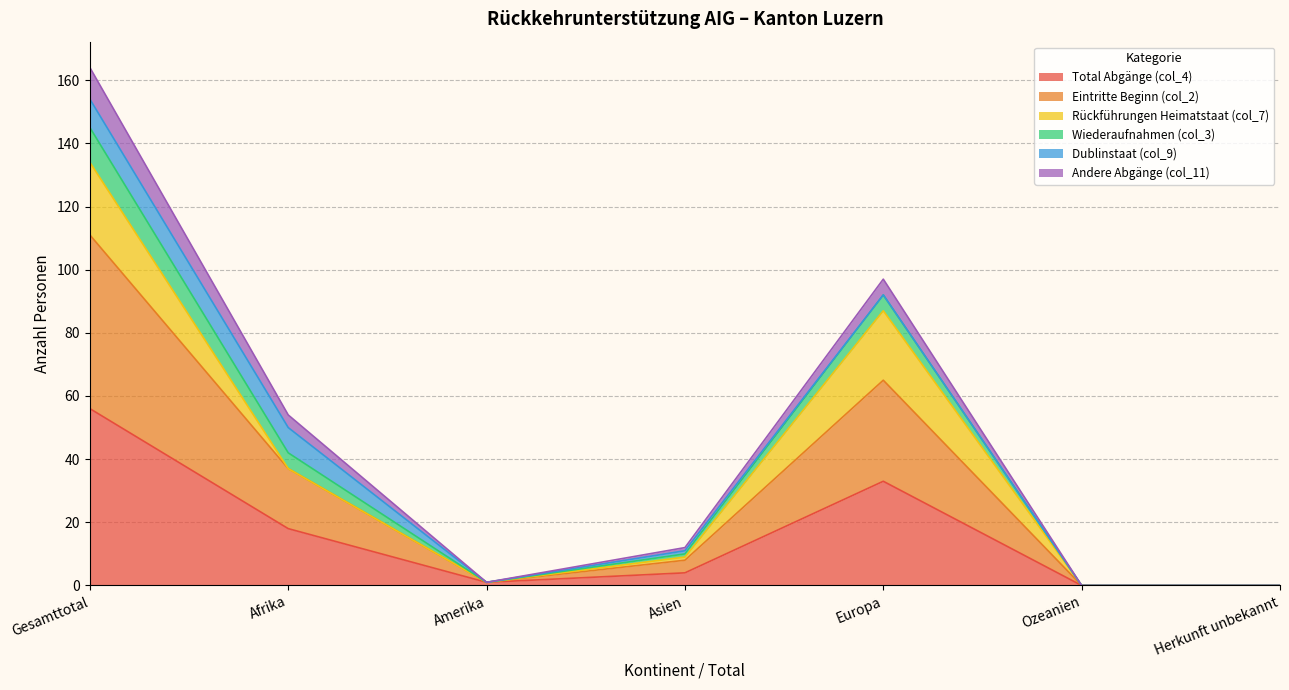

The value of Total Abgänge (col_4) at Herkunft unbekannt is -34. True or false?

False